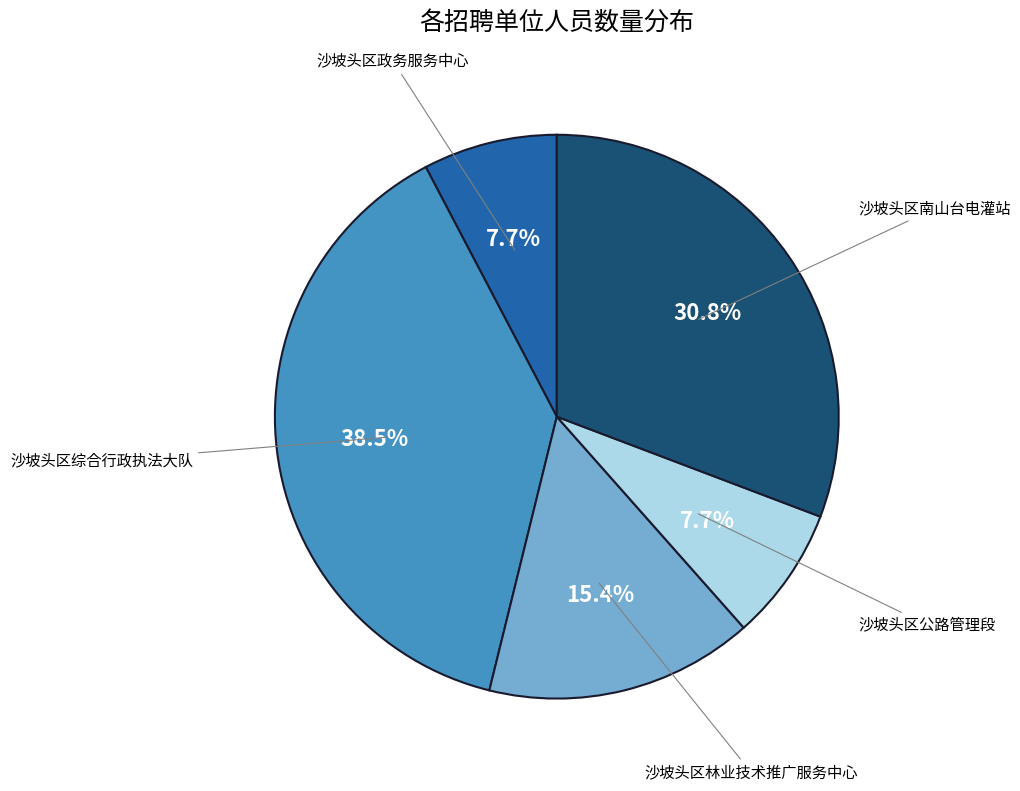

Which has a higher value, 沙坡头区南山台电灌站 or 沙坡头区林业技术推广服务中心?

沙坡头区南山台电灌站